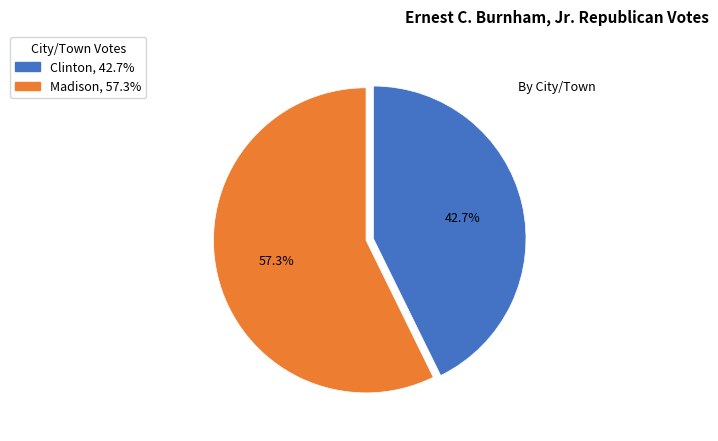

Which slice represents more than half of the pie?

Madison